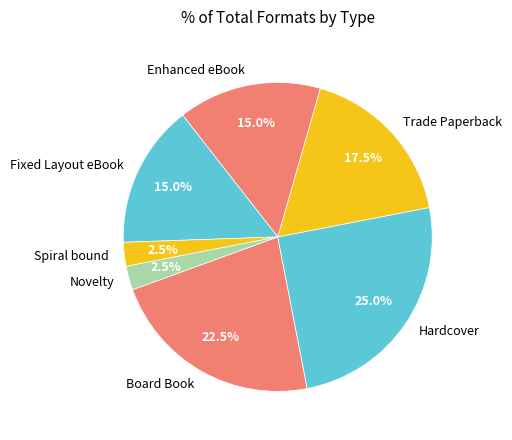

How many segments does this pie chart have?

7